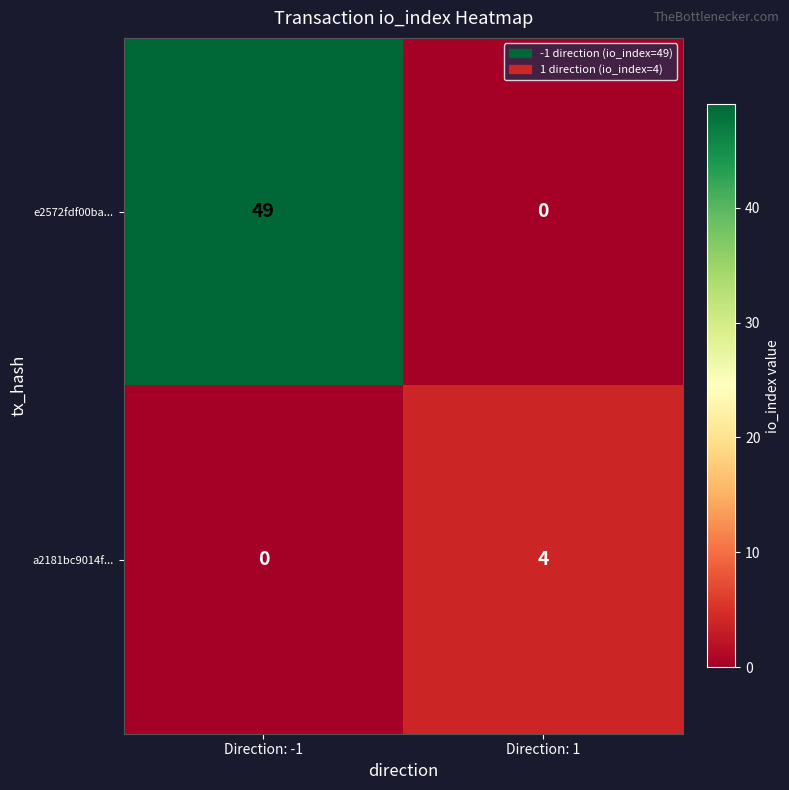

The value of a2181bc9014f... at Direction: -1 is 0. True or false?

True